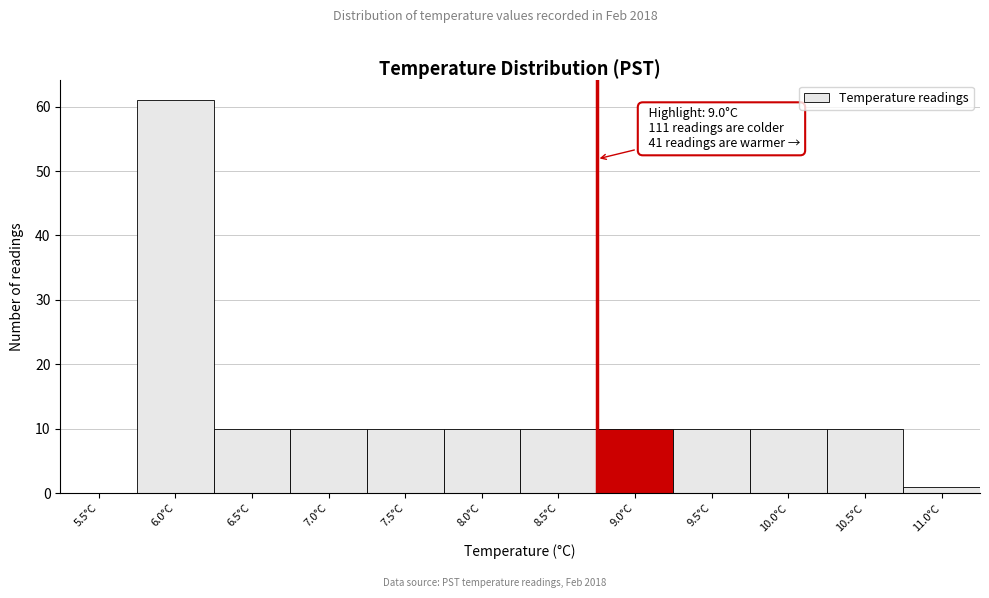

Reading left to right, list all the values displayed in this chart.

5.5°C=0	6.0°C=61	6.5°C=10	7.0°C=10	7.5°C=10	8.0°C=10	8.5°C=10	9.0°C=10	9.5°C=10	10.0°C=10	10.5°C=10	11.0°C=1